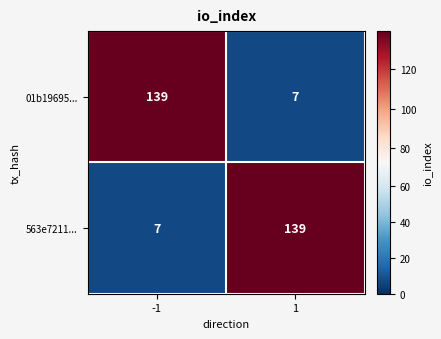

The 01b19695... series shows 4 at 1. True or false?

False